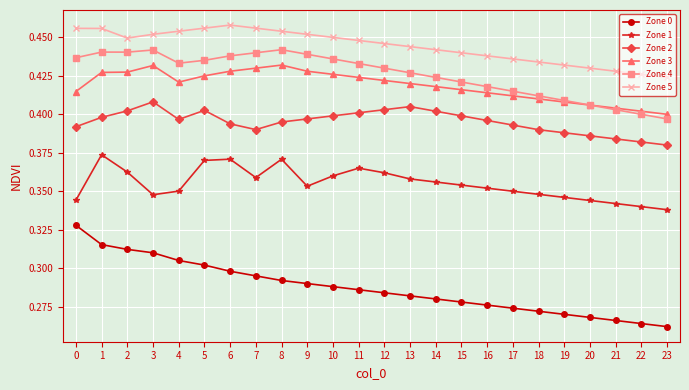

At which category does the chart reach its peak across all series?

6